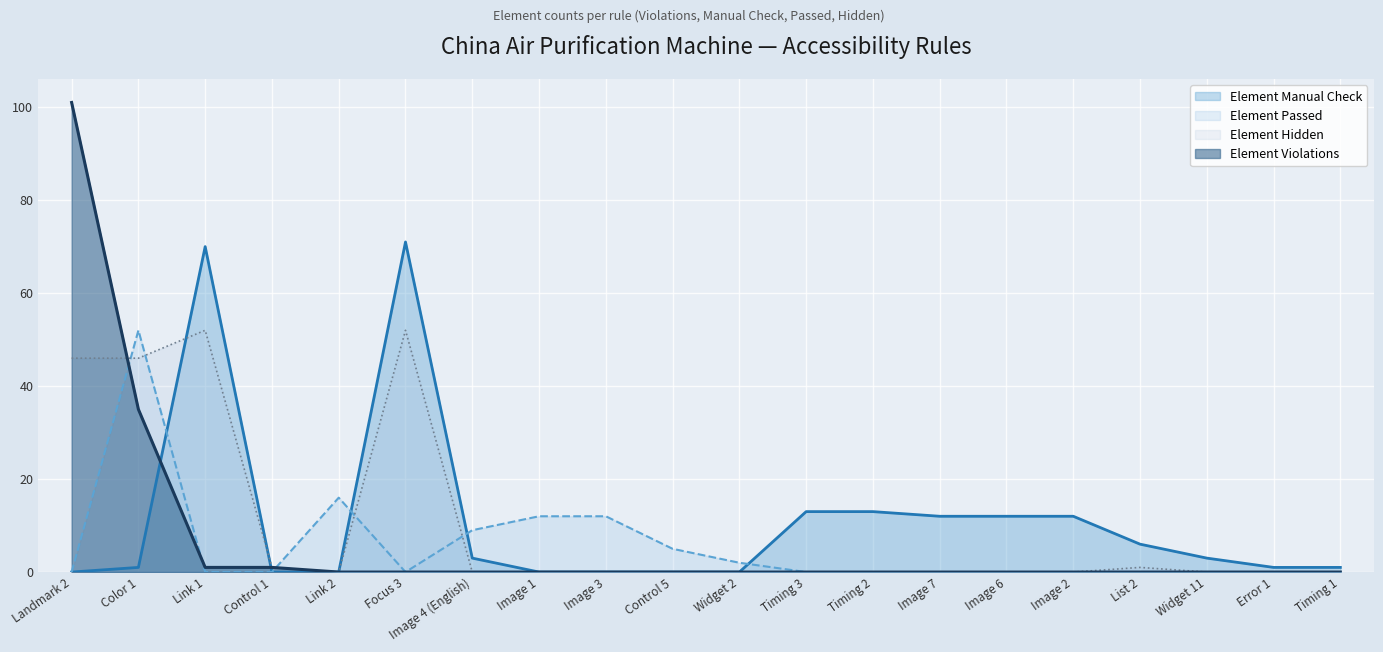

How many categories are shown in the chart?

20